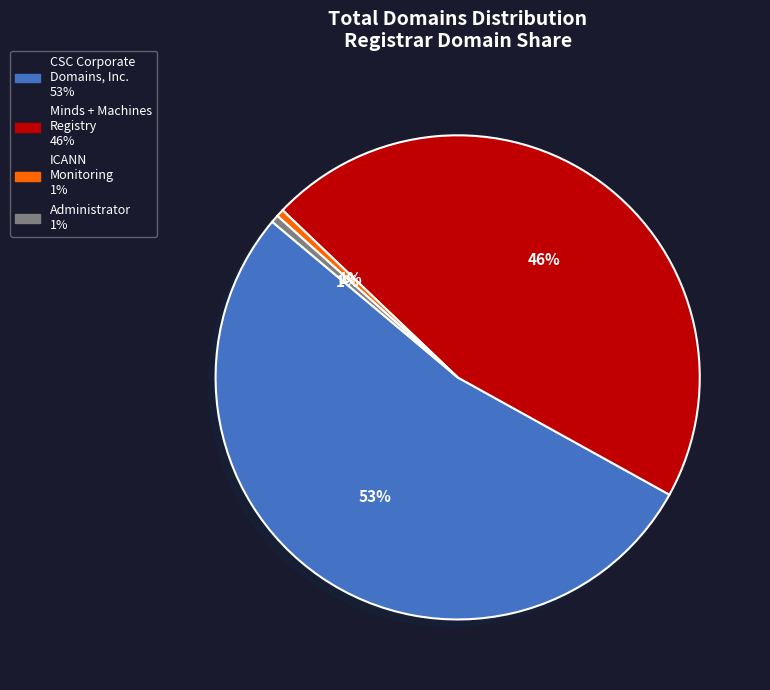

Is it true that CSC Corporate Domains, Inc. is 53% of the pie?

True